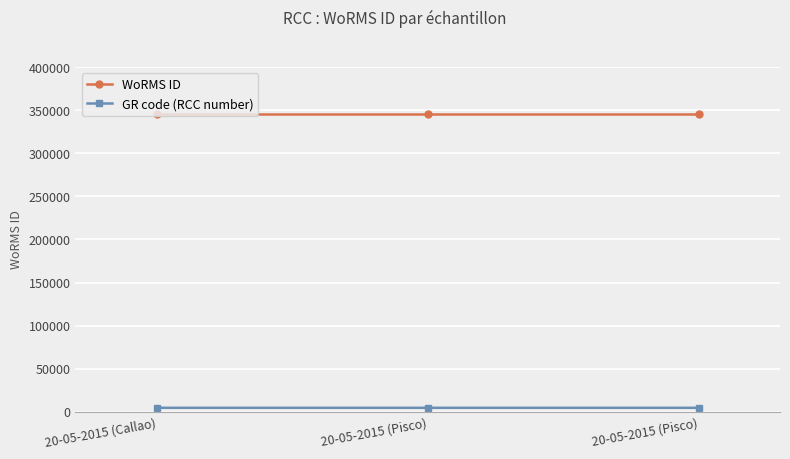

At which label is WoRMS ID closest to 345504?

20-05-2015 (Callao)